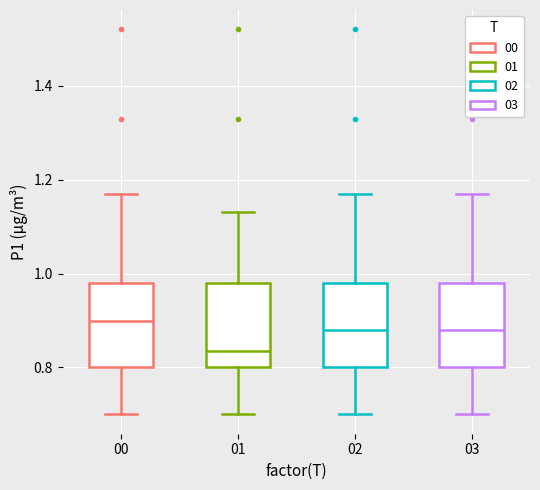

Which box has the lowest median line?

01